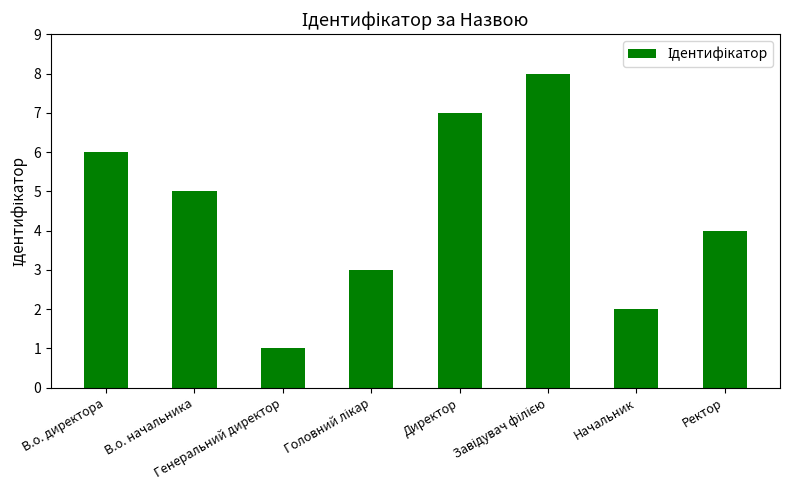

What is the difference between the second highest and second lowest values?

5